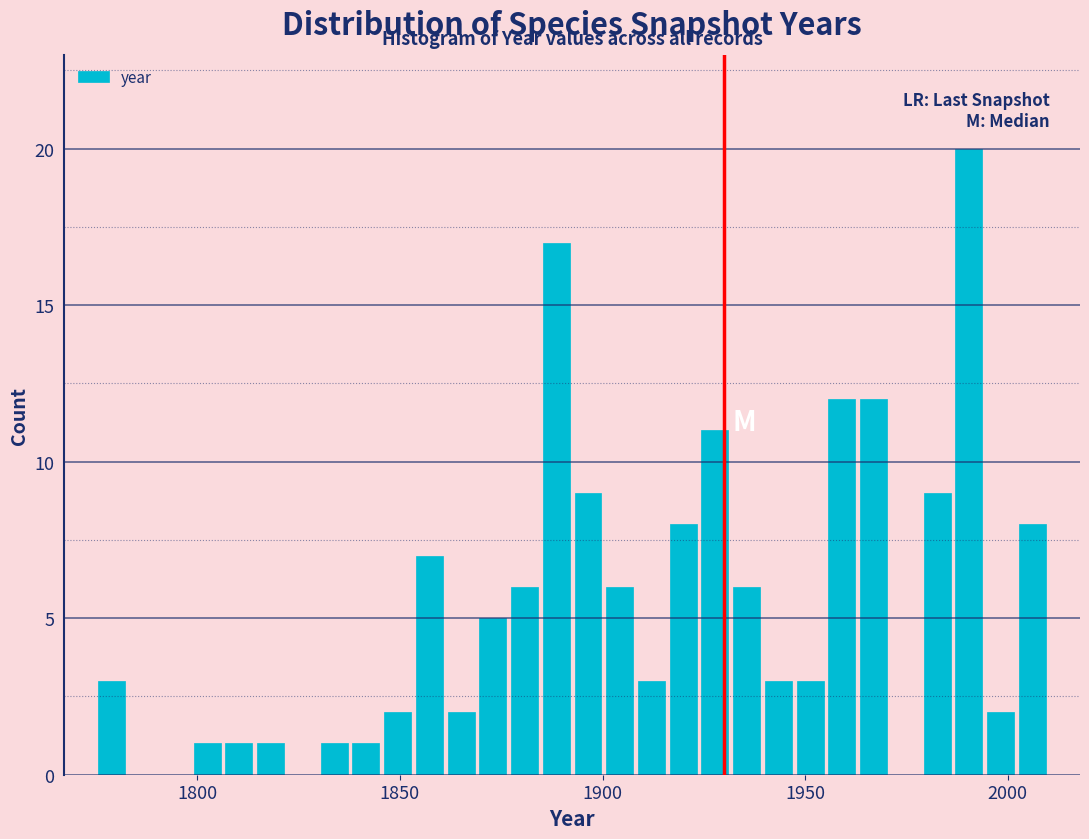

Around what value on the x-axis is the tallest bar? Give the approximate position of its centre, as read against the axis.

1990